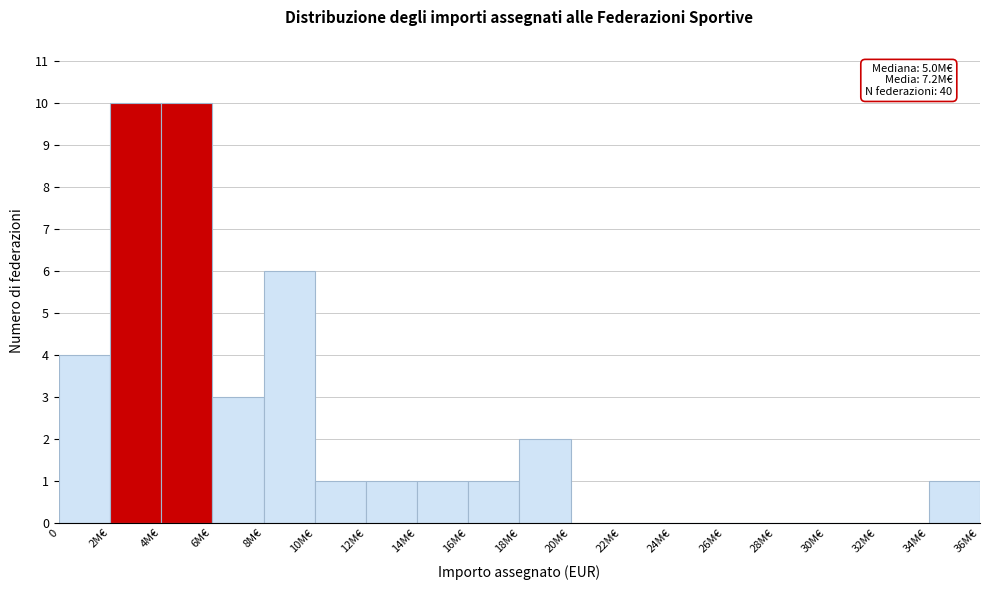

Reading right to left, what are all the values shown in this chart?

34M€=1	32M€=0	30M€=0	28M€=0	26M€=0	24M€=0	22M€=0	20M€=0	18M€=2	16M€=1	14M€=1	12M€=1	10M€=1	8M€=6	6M€=3	4M€=10	2M€=10	0=4